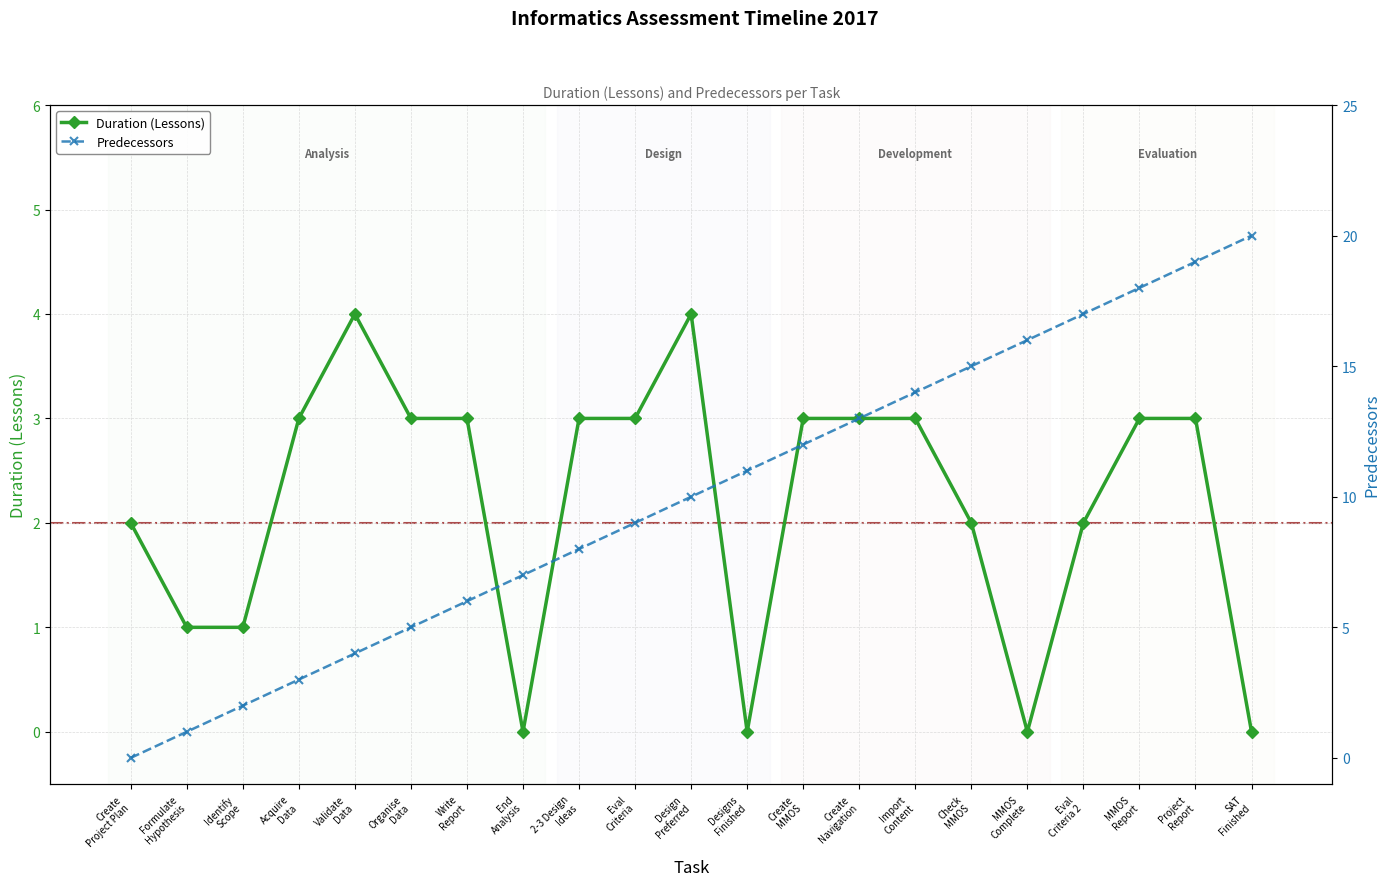

True or false: Duration (Lessons) and Predecessors intersect in this chart.

False